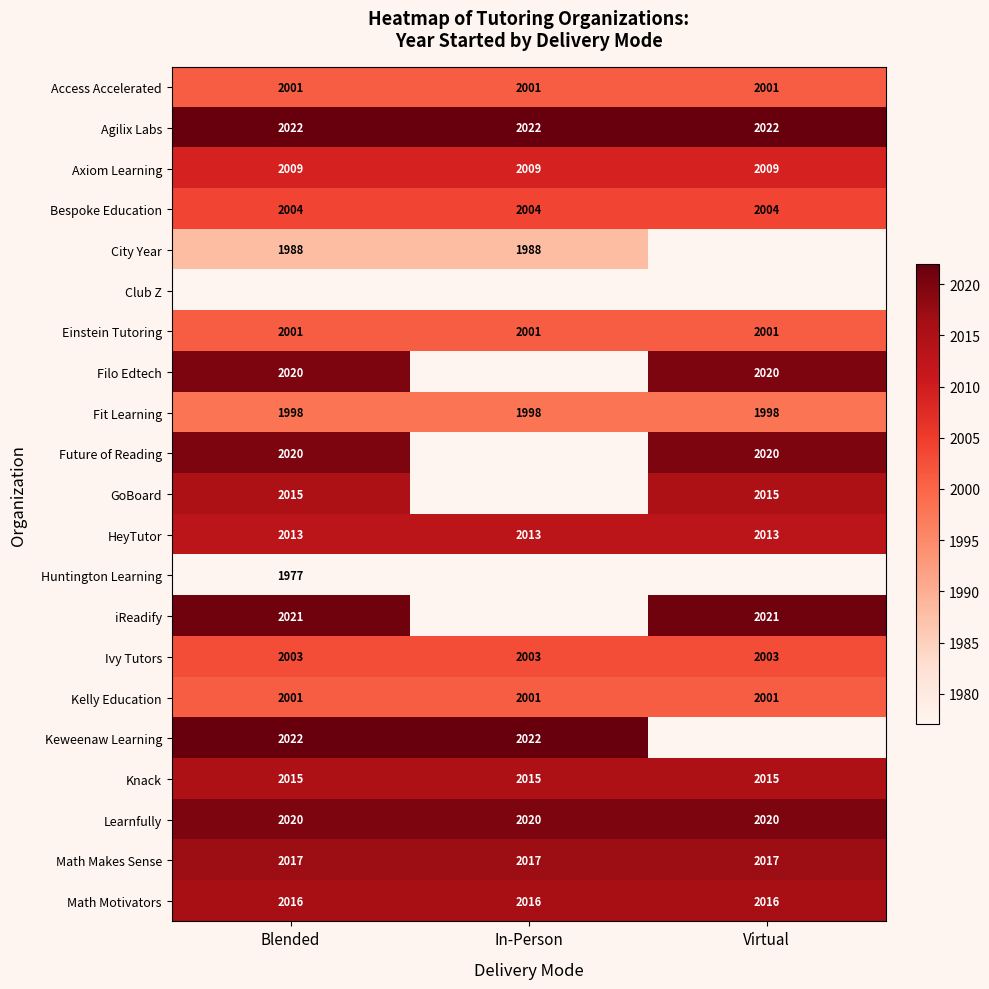

Is the value of Knack at Virtual greater than the value of HeyTutor at Virtual?

Yes